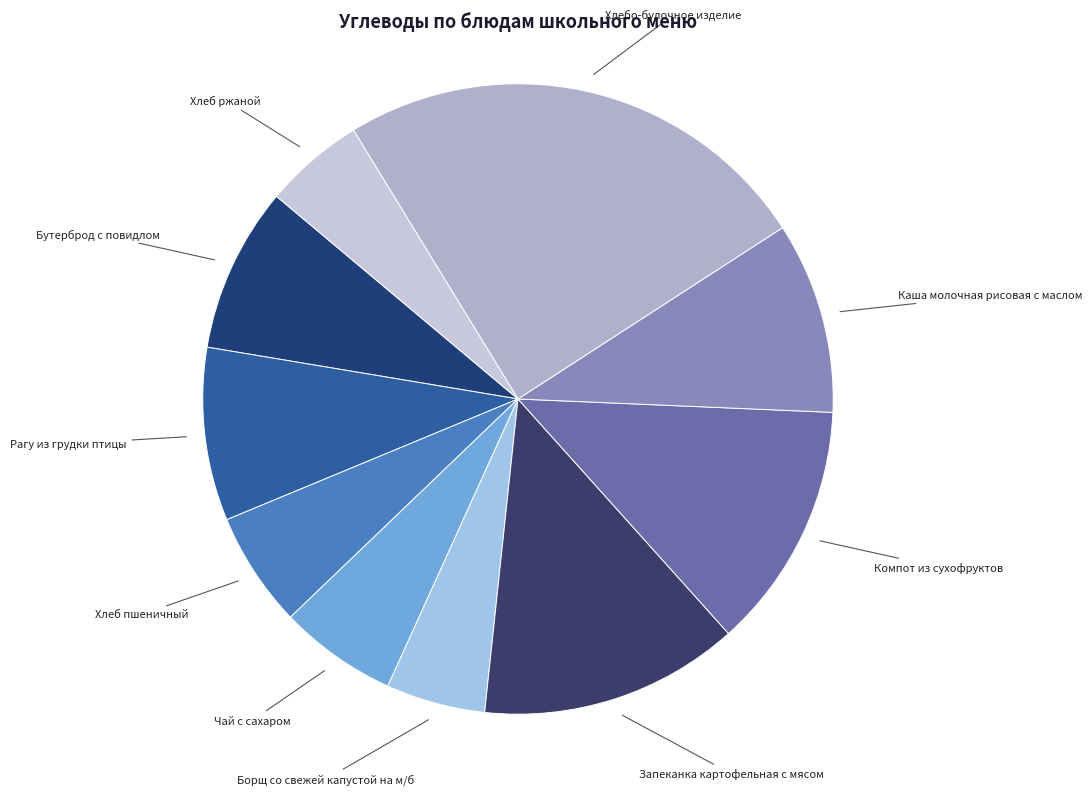

Is there a majority slice in this chart?

No